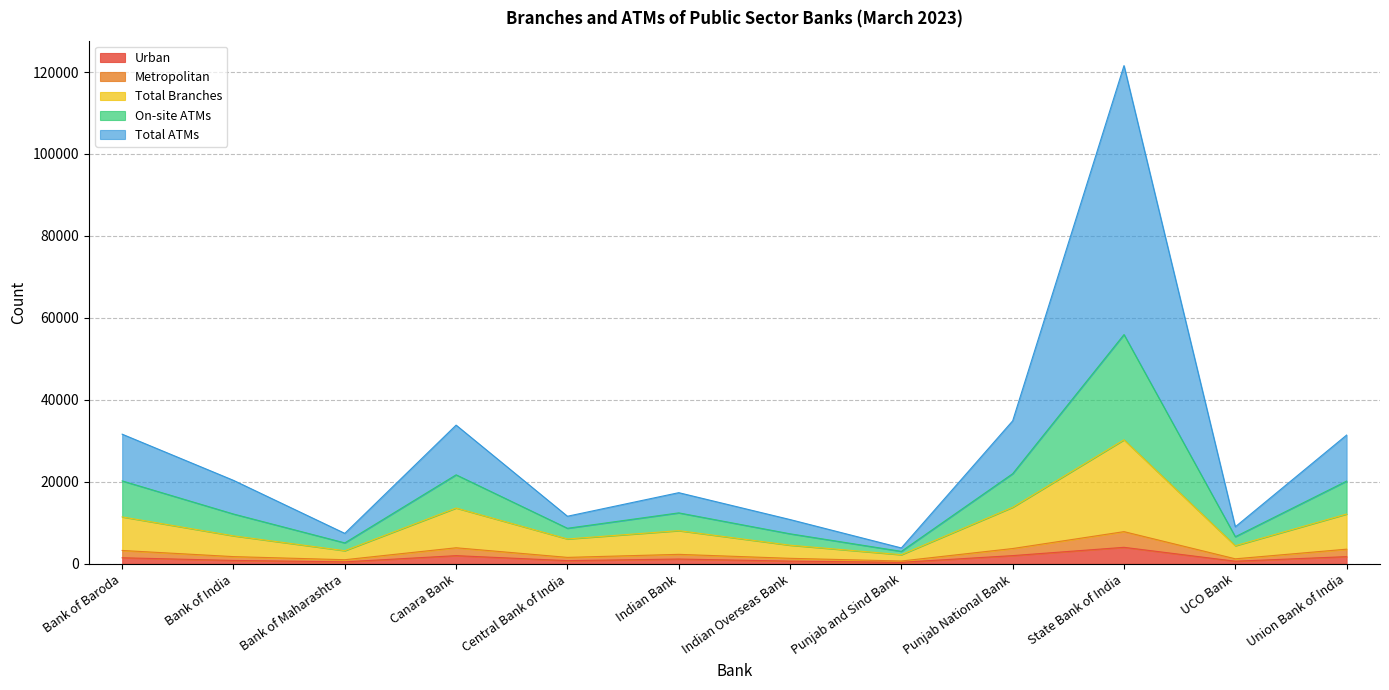

Rank the series at Indian Bank from lowest to highest value.

Urban, Metropolitan, Total Branches, On-site ATMs, Total ATMs